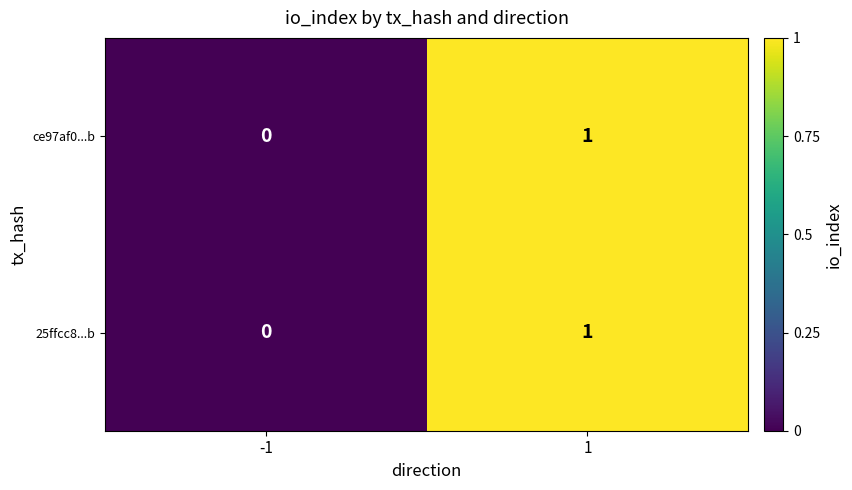

Reading right to left, extract all data points from this chart.

ce97af0...b: 1=1	-1=0
25ffcc8...b: 1=1	-1=0